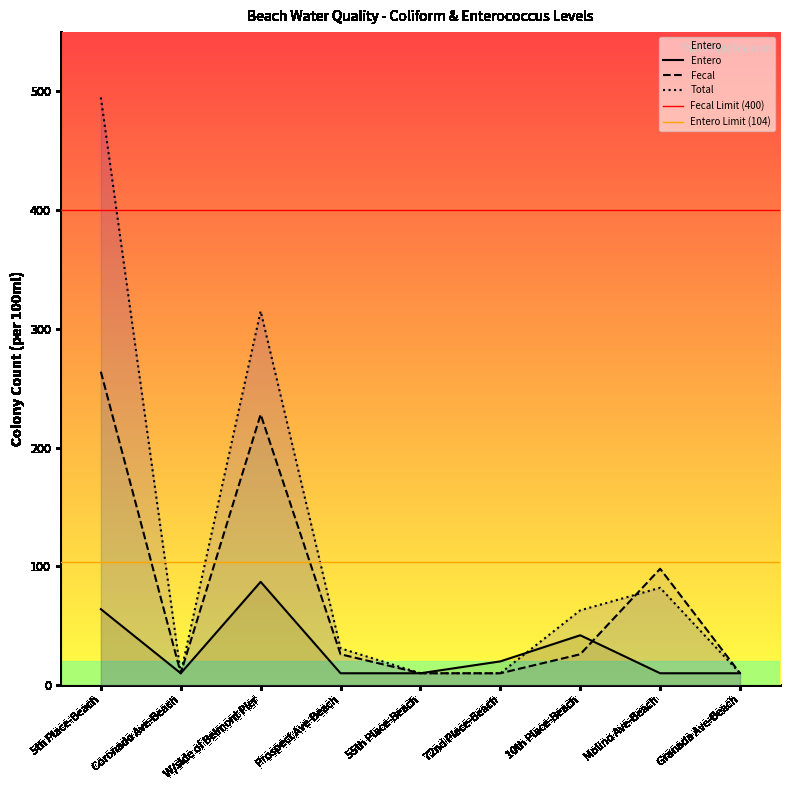

Which series has the widest spread of values?

Total